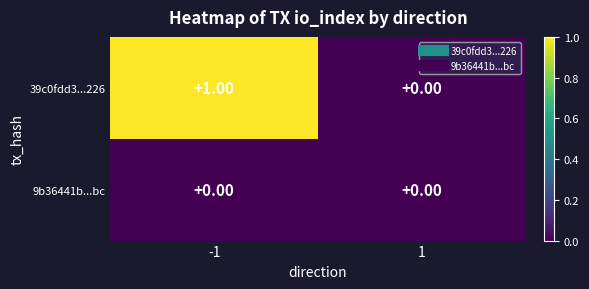

Which series has the largest range (max minus min)?

39c0fdd3...226